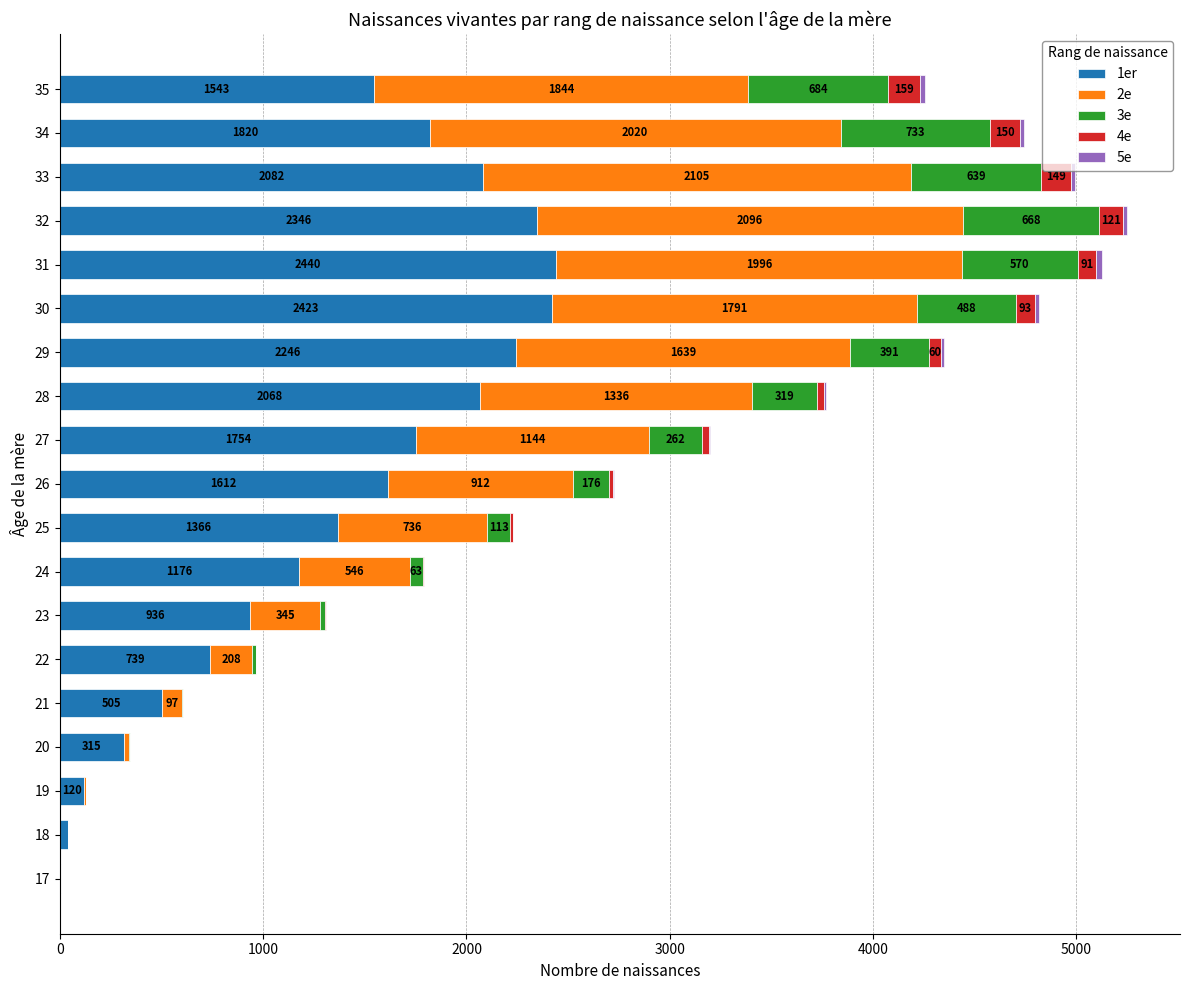

What is the total value across all series at 22?

966